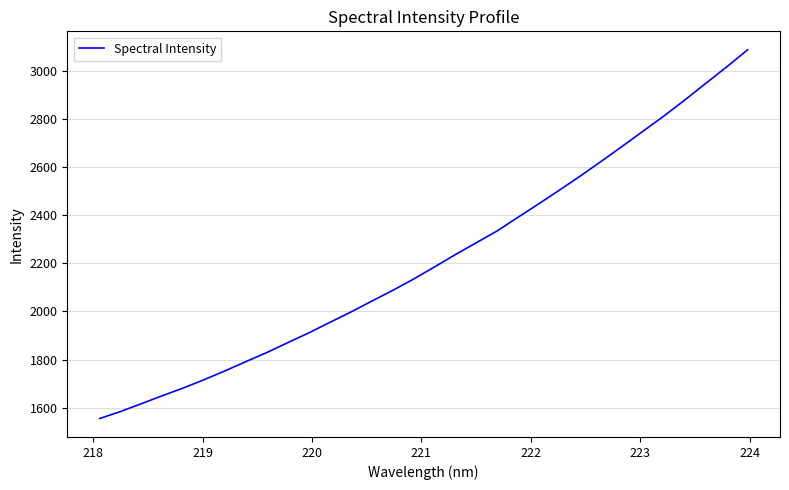

True or false: there are more than 2 points higher than both neighbors.

False